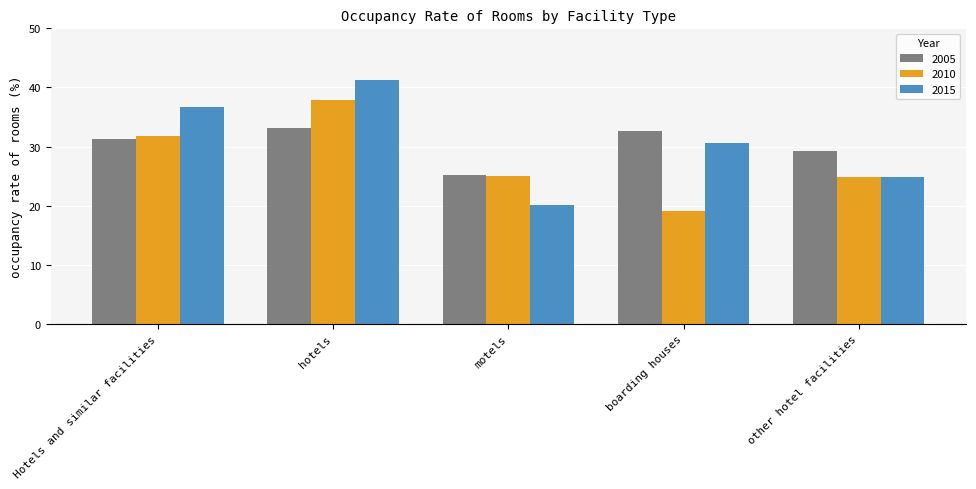

How many data points does each series have?

5